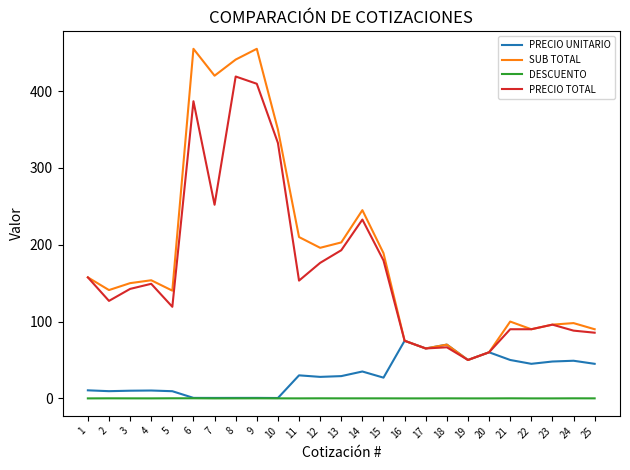

The value of PRECIO UNITARIO at 16 is 75.0. True or false?

True